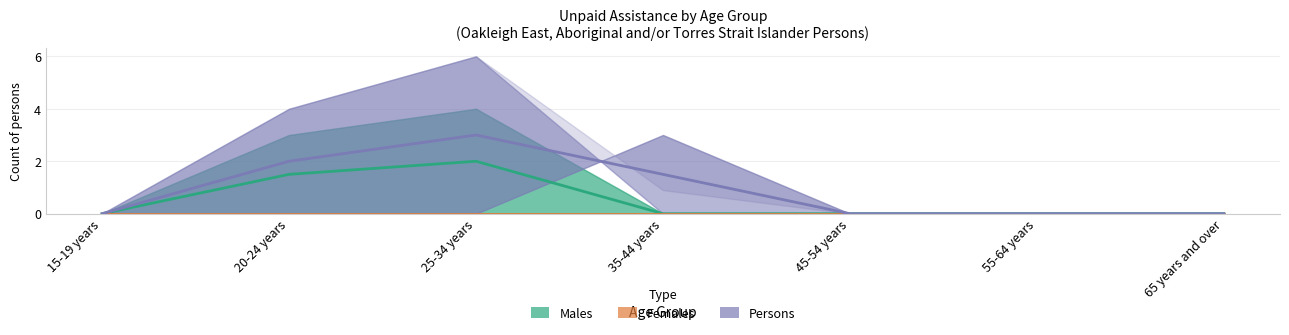

In Persons, how many points are higher than both neighbors (excluding endpoints)?

1